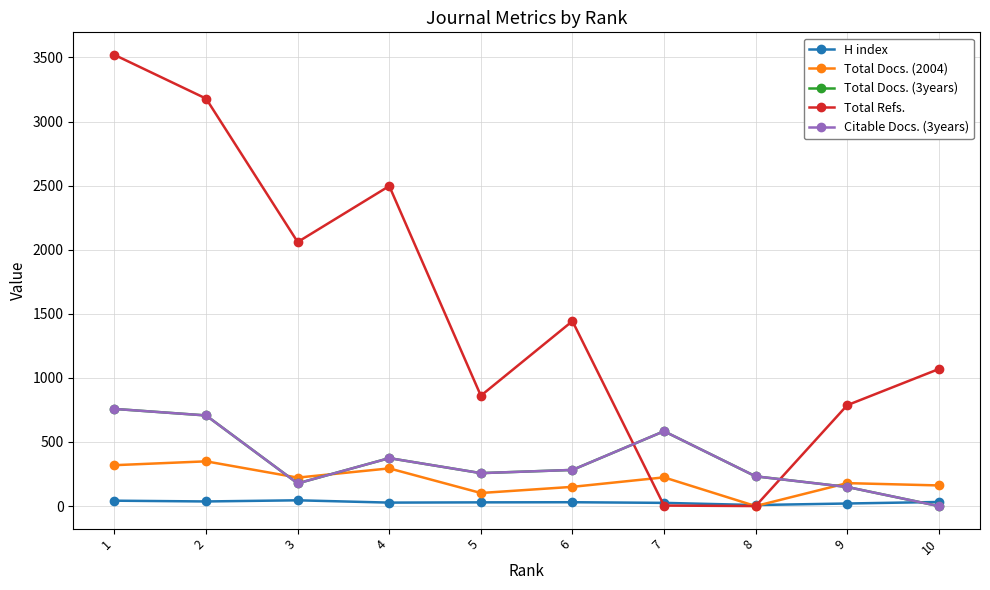

True or false: Citable Docs. (3years) has a value of 81 at 9.

False